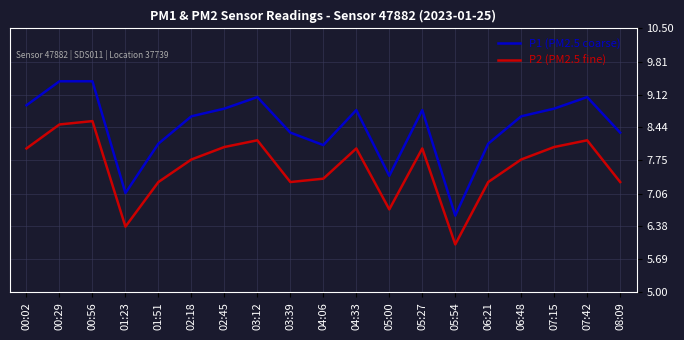

Which category has the lowest value across all series?

05:54